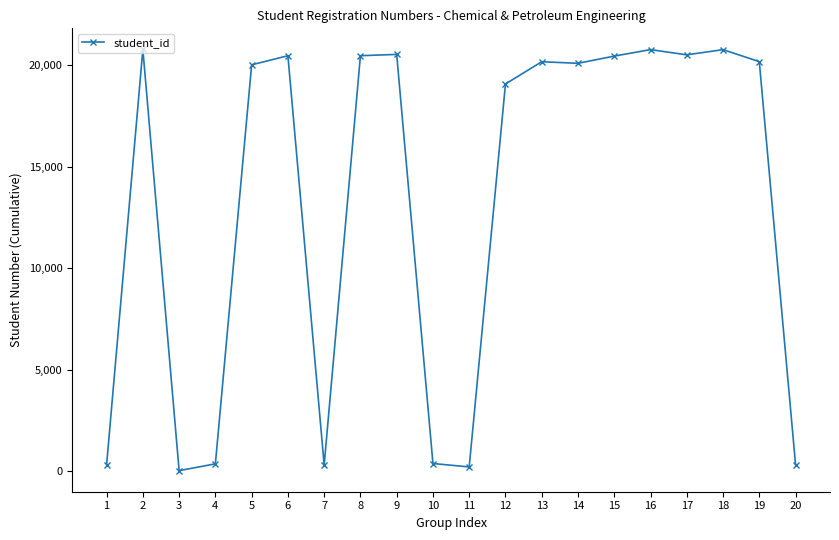

How many series are shown in this chart?

1